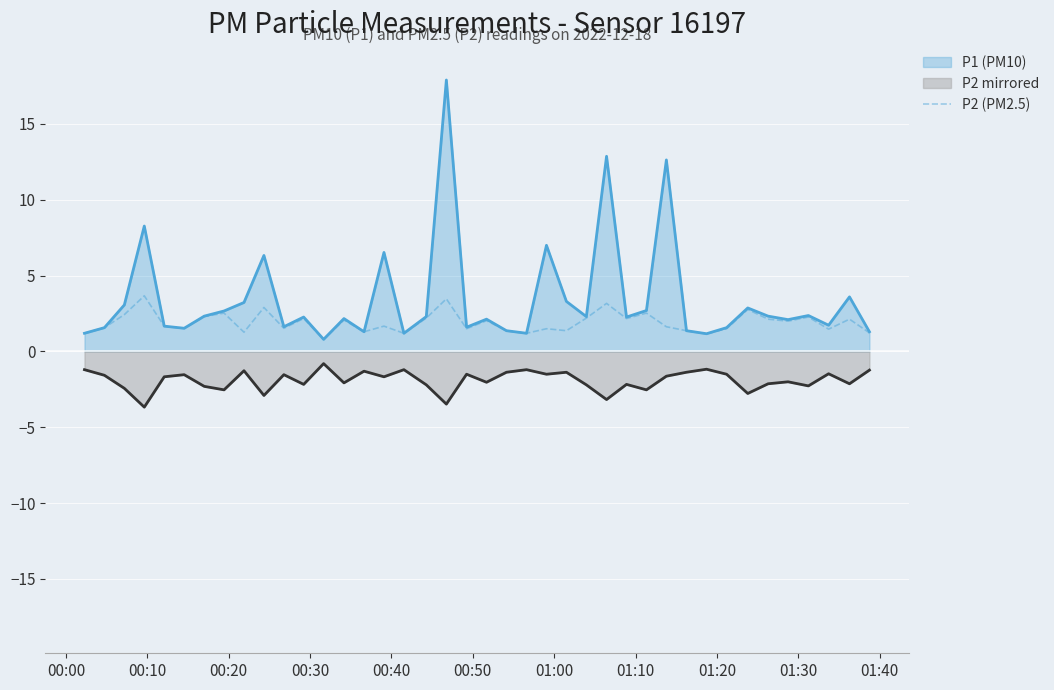

How many interior local valleys does the P2 series have?

14